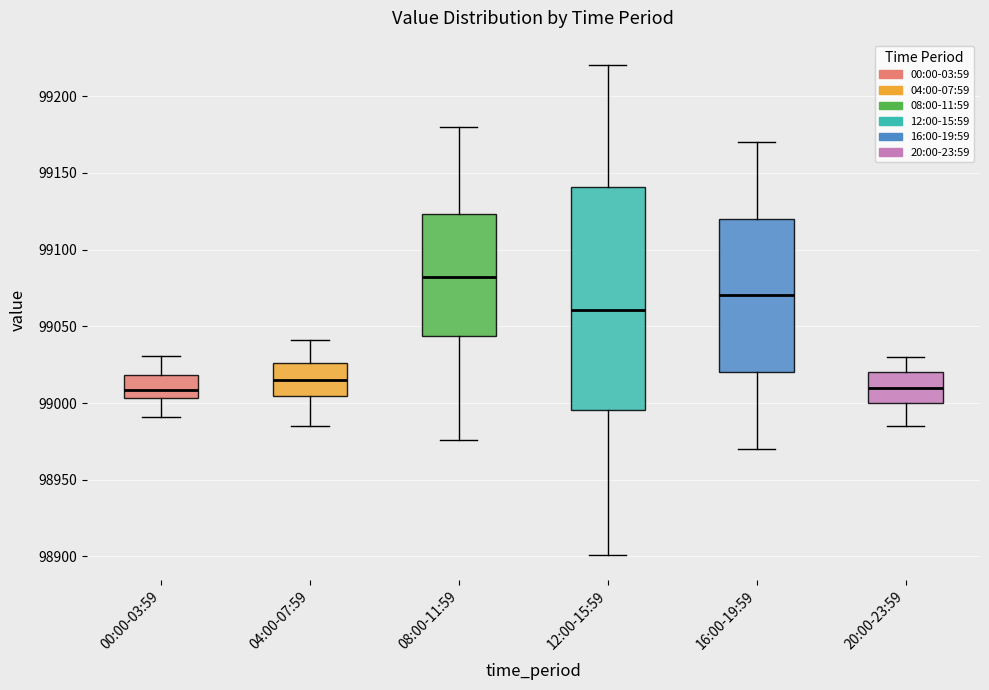

Reading left to right, transcribe this box plot: for each box, give where its median line is, the range the box spans, and where its two whiskers end, as read against the y-axis. The values are not printed on the chart, so give them approximately, as read against the axis.

00:00-03:59: median 99010, box 99005 to 99020, whiskers 98990 to 99030
04:00-07:59: median 99015, box 99005 to 99025, whiskers 98985 to 99040
08:00-11:59: median 99080, box 99045 to 99125, whiskers 98975 to 99180
12:00-15:59: median 99060, box 98995 to 99140, whiskers 98900 to 99220
16:00-19:59: median 99070, box 99020 to 99120, whiskers 98970 to 99170
20:00-23:59: median 99010, box 99000 to 99020, whiskers 98985 to 99030